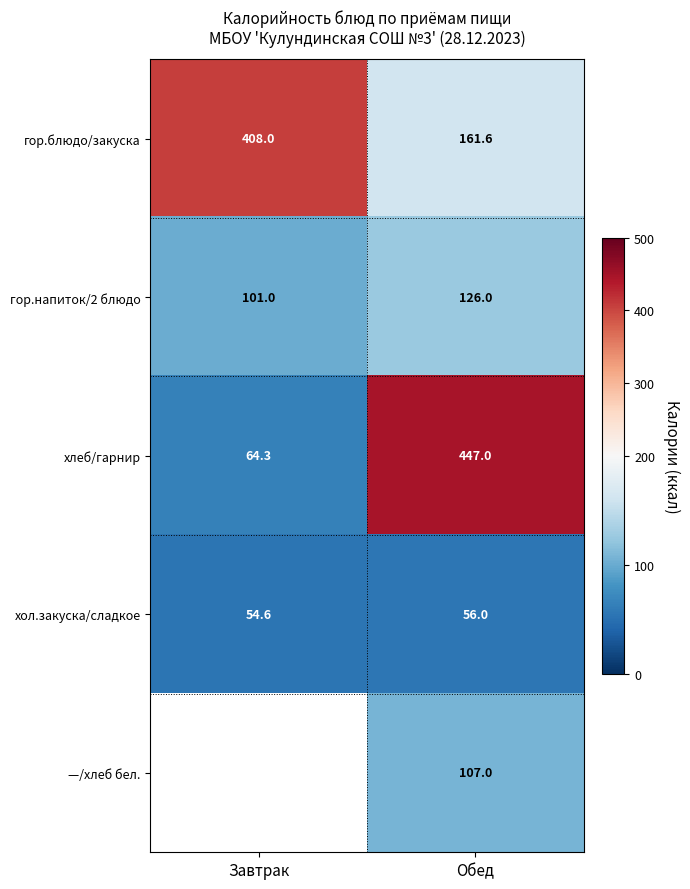

How many distinct data groups are displayed?

5